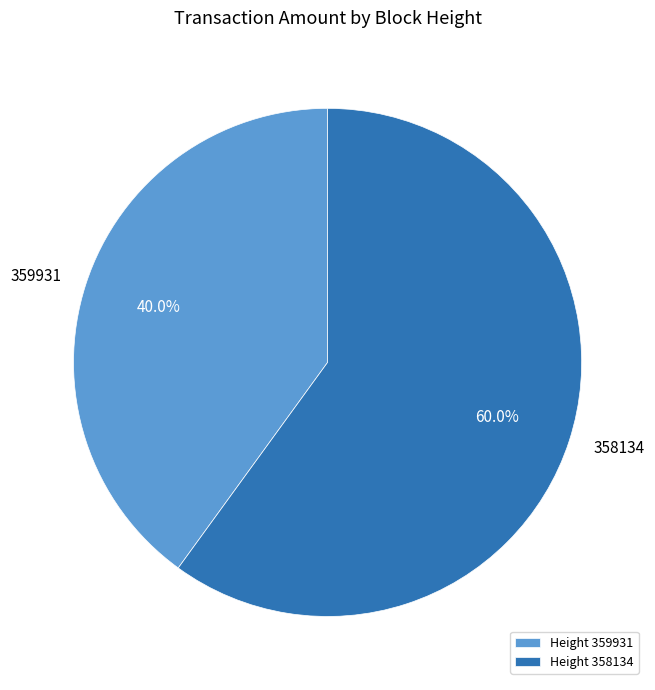

Which category accounts for the majority?

358134